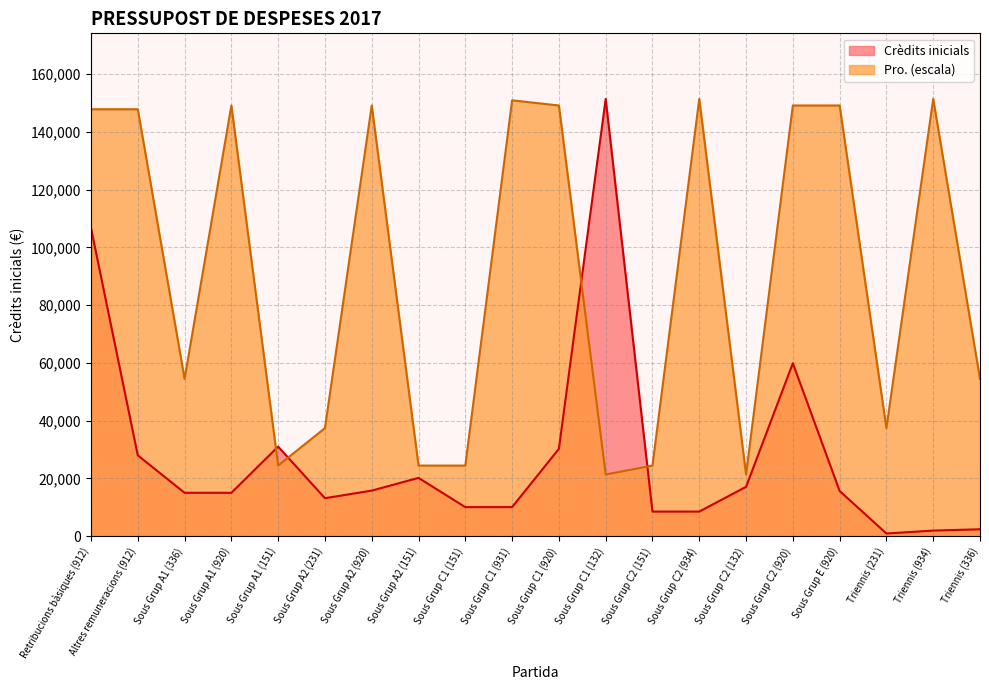

True or false: Pro. has more than 2 points higher than both neighbors.

True